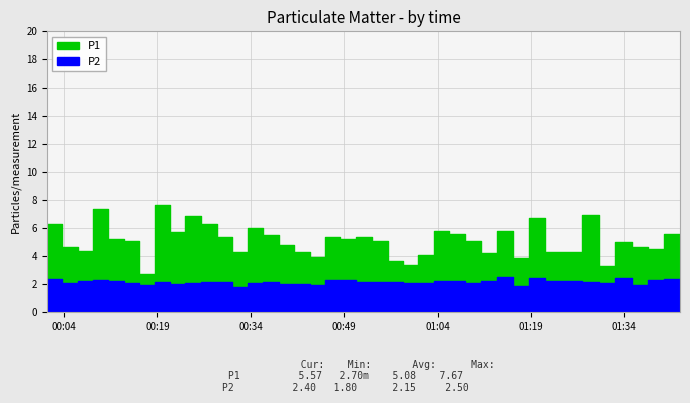

Is it true that P2 equals 3.5 at 9?

False